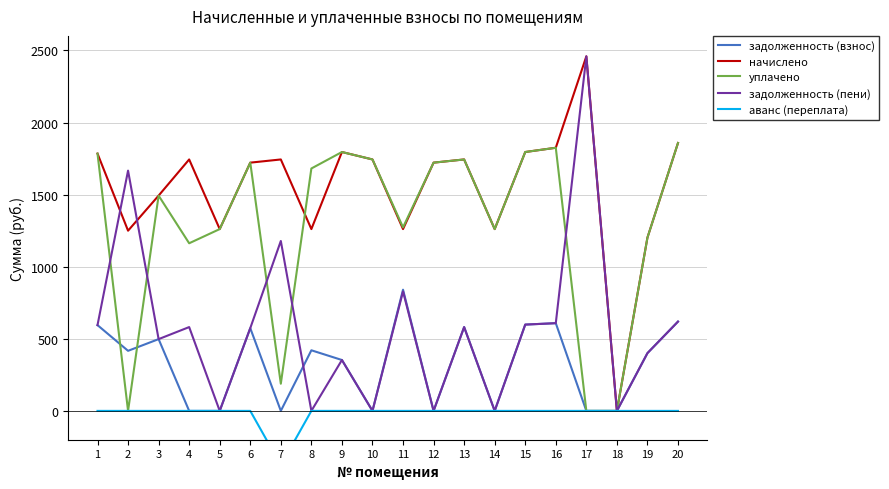

What are all the series names shown in the legend?

задолженность (взнос), начислено, уплачено, задолженность (пени), аванс (переплата)